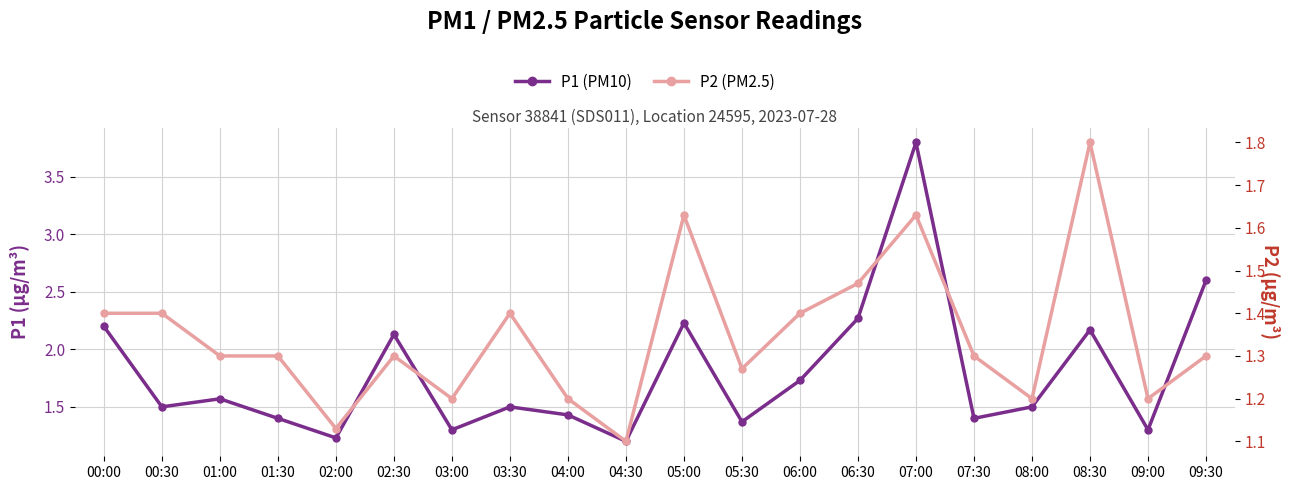

True or false: P2 (PM2.5) has more than 1 interior local peaks.

True